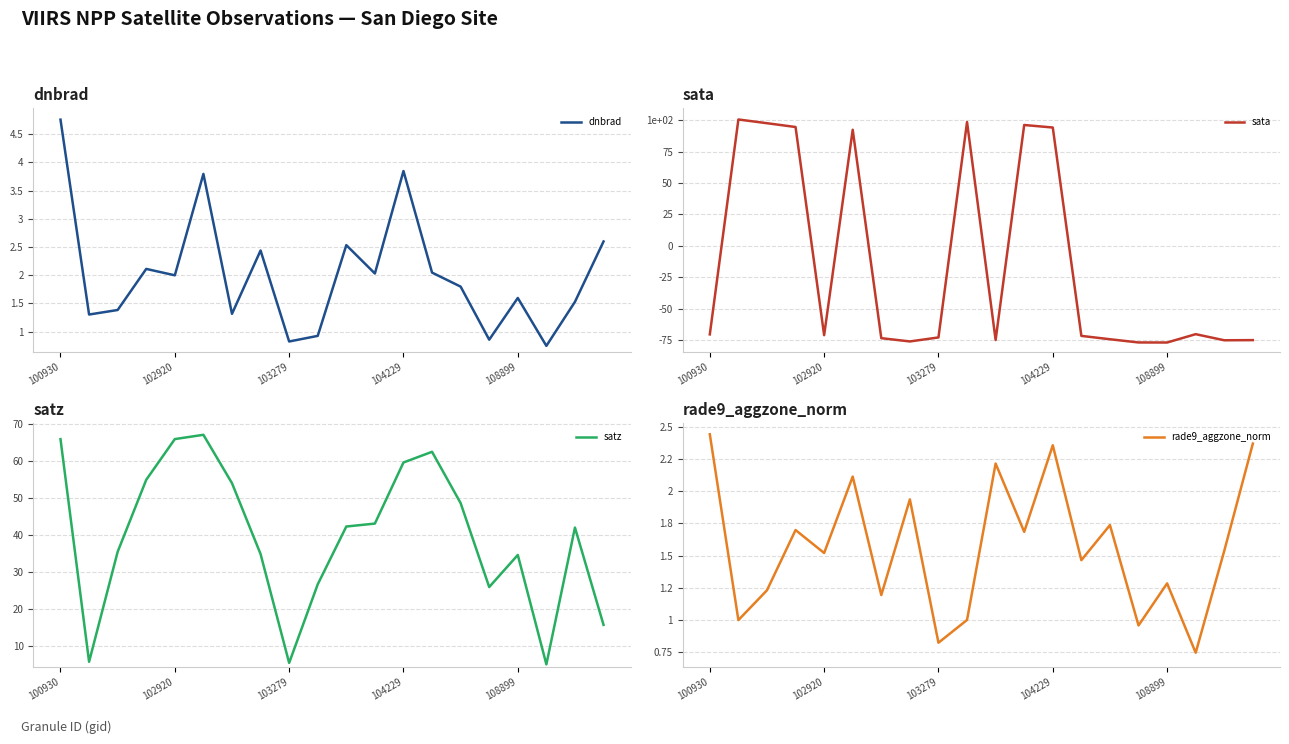

Where does the sata series first go above -71?

100930